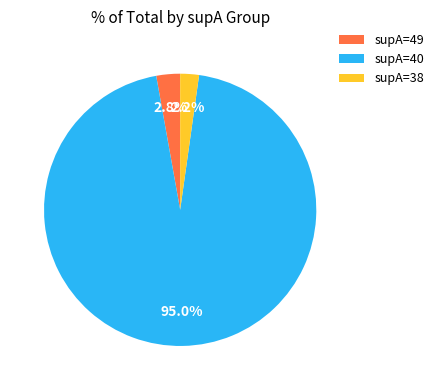

Rank the categories by value from lowest to highest.

supA=38, supA=49, supA=40